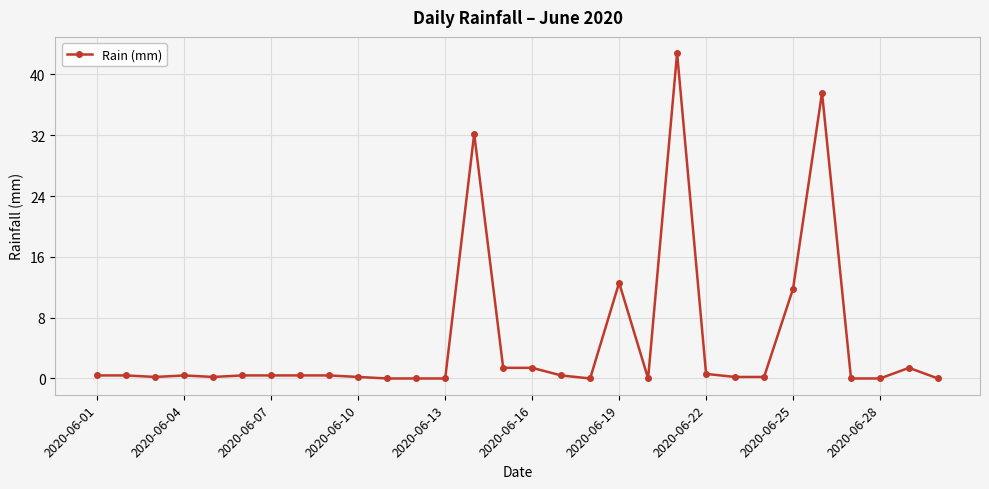

True or false: there are more than 2 points higher than both neighbors.

True